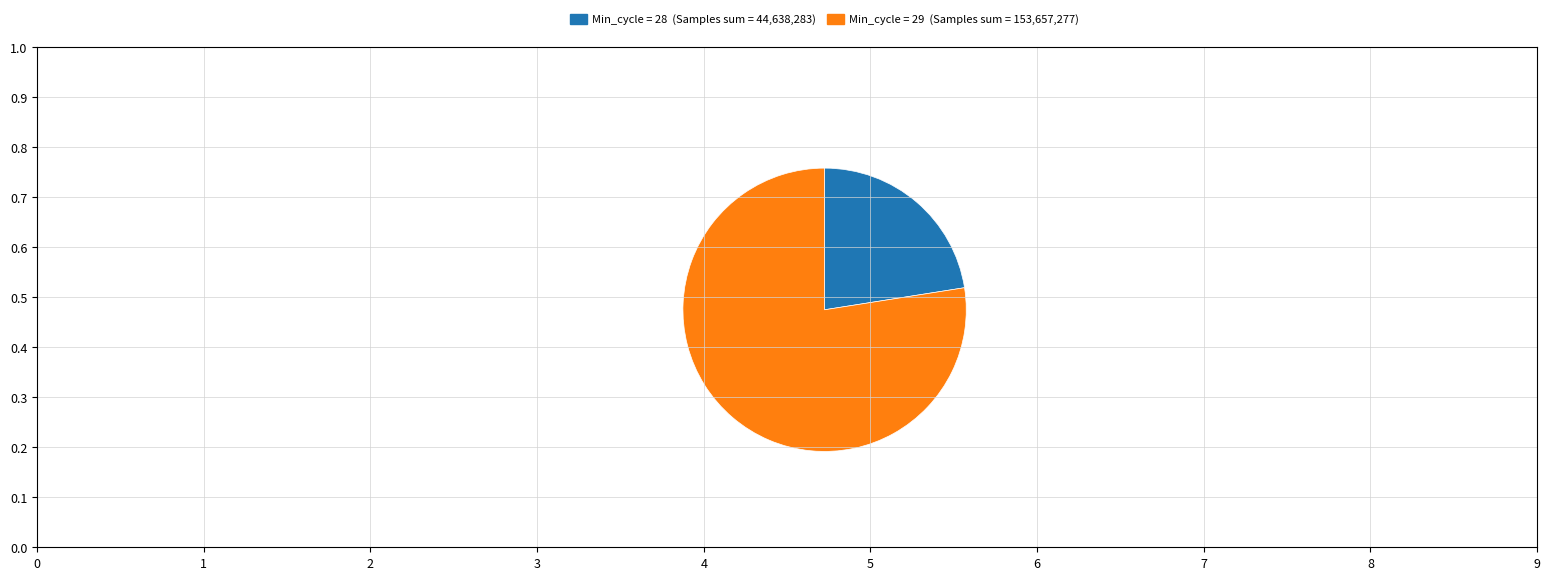

How many segments does this pie chart have?

2